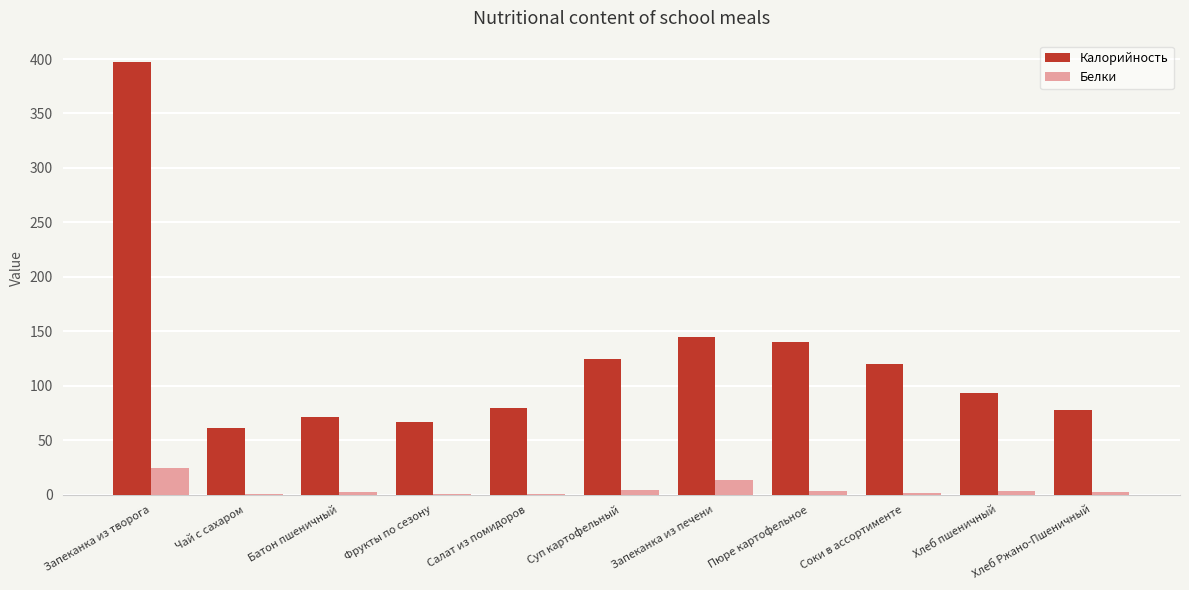

What is the sum of the Калорийность values at Батон пшеничный and Фрукты по сезону?

138.2